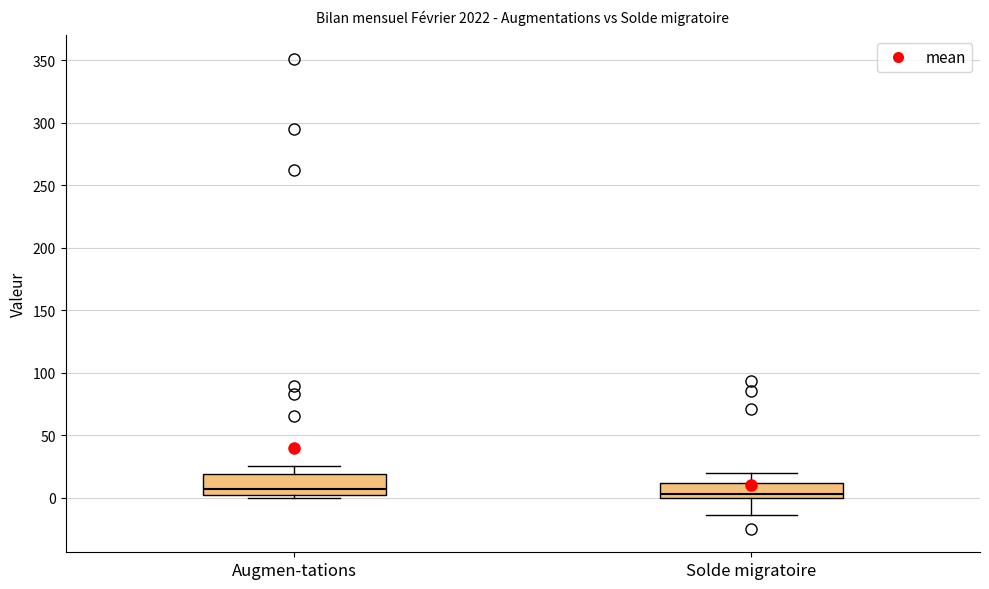

Comparing the boxes themselves (not the whiskers), which one is the tallest?

Augmen-tations